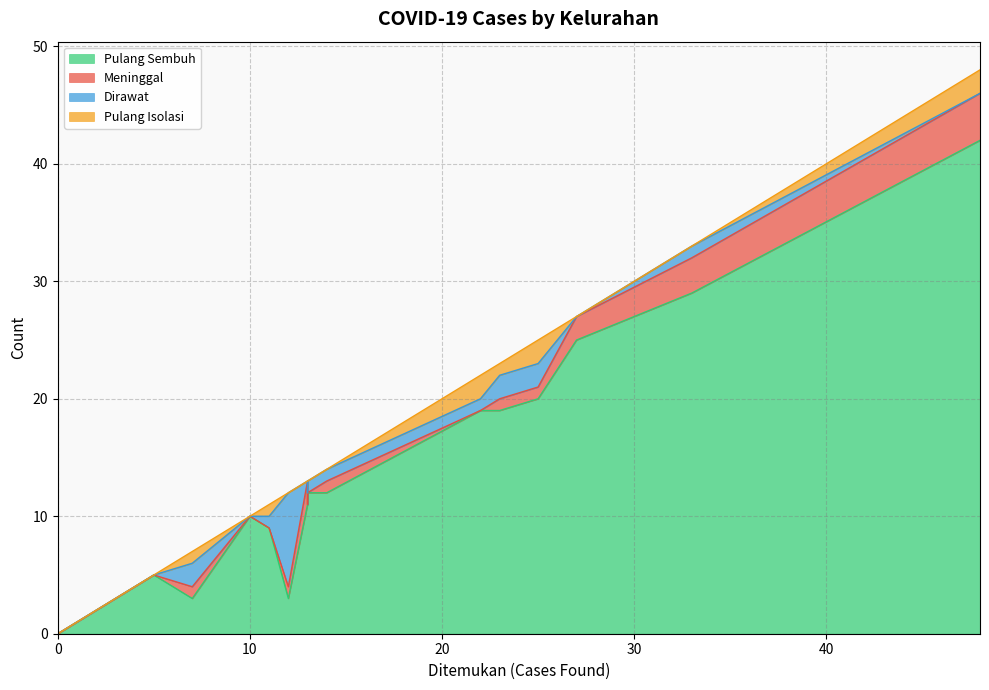

Rank the categories by Pulang Sembuh value from highest to lowest.

Kemirirejo, Kedungsari, Rejowinangun Utara, Magersari, Cacaban, Potrobangsan, Panjang, Wates, Rejowinangun Selatan, Kramat Utara, Kramat Selatan, Magelang, Tidar Utara, Tidar Selatan, Jurangombo Selatan, Gelangan, Jurangombo Utara